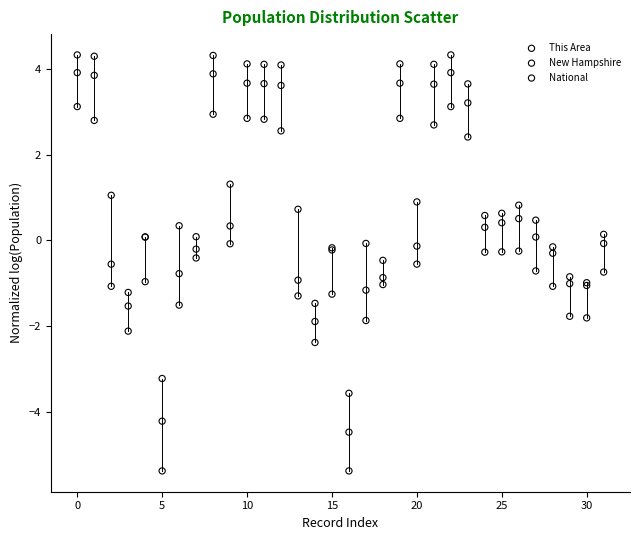

Which series contains the lowest Y value?

This Area